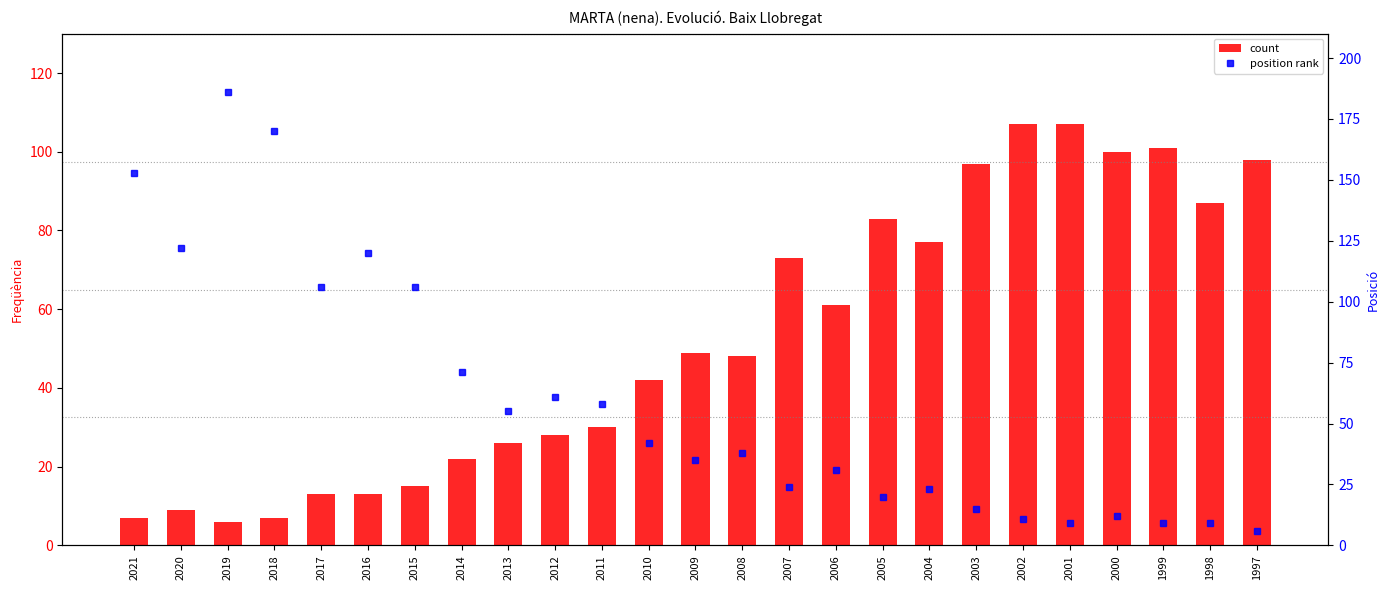

Rank the series at 2020 from highest to lowest value.

position rank, count